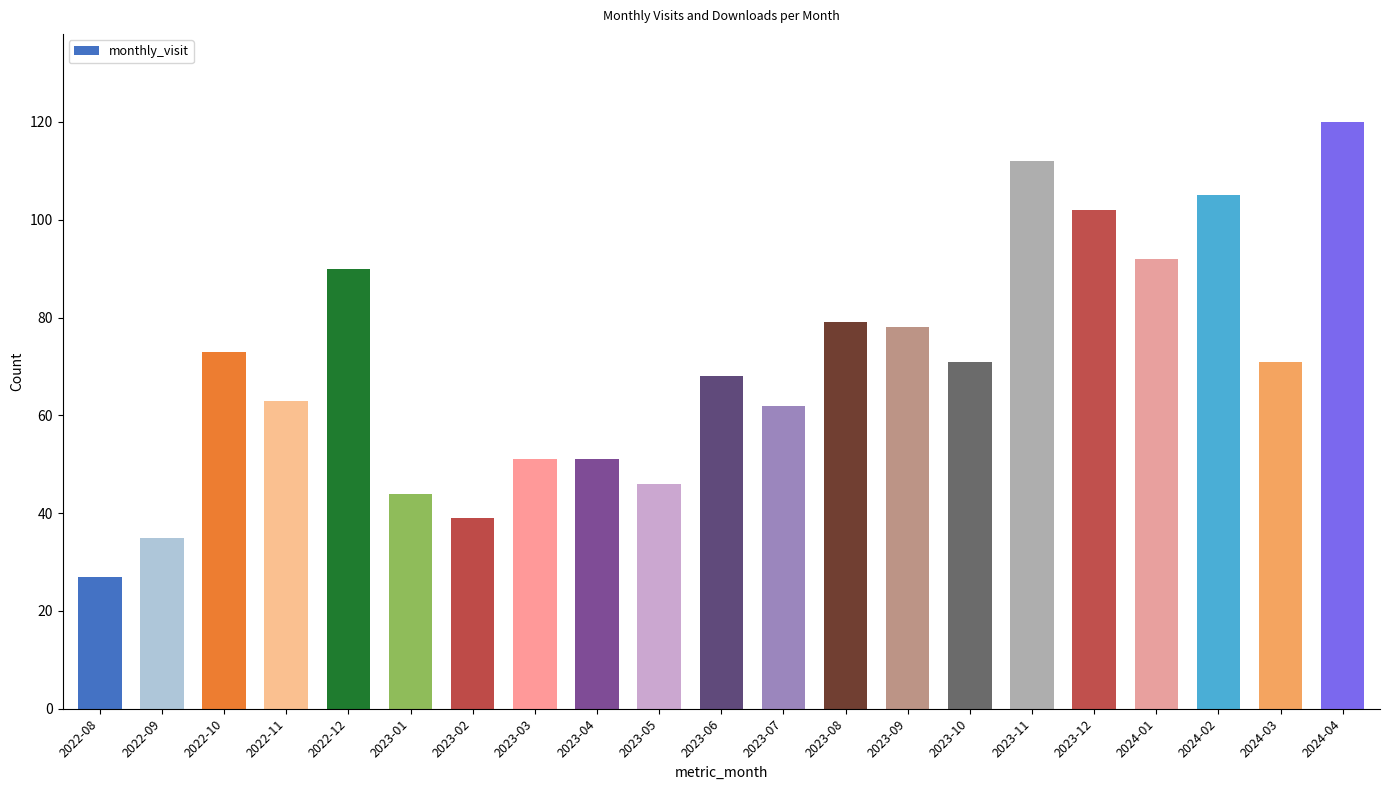

What is the approximate value at 2022-10, to the nearest 5?

75